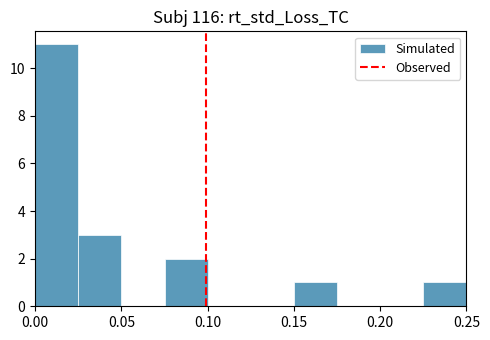

Reading left to right, list every bar in this chart as the range it spans on the x-axis followed by its height. The values are not printed on the chart, so give them approximately, as read against the axis.

0.000 to 0.025: 11
0.025 to 0.050: 3
0.050 to 0.075: 0
0.075 to 0.100: 2
0.100 to 0.125: 0
0.125 to 0.150: 0
0.150 to 0.175: 1
0.175 to 0.200: 0
0.200 to 0.225: 0
0.225 to 0.250: 1